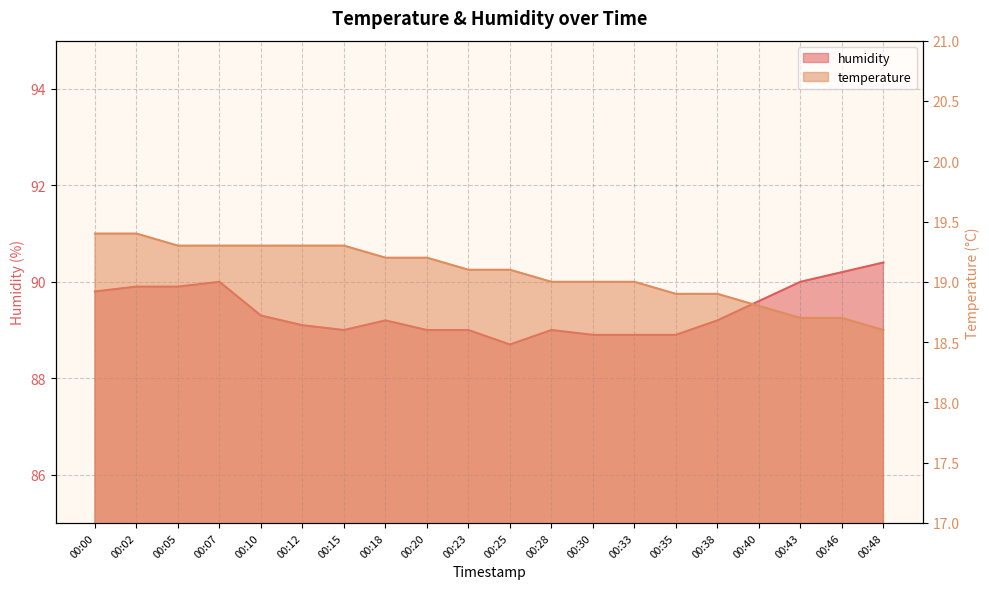

At which label is temperature closest to 19?

00:28